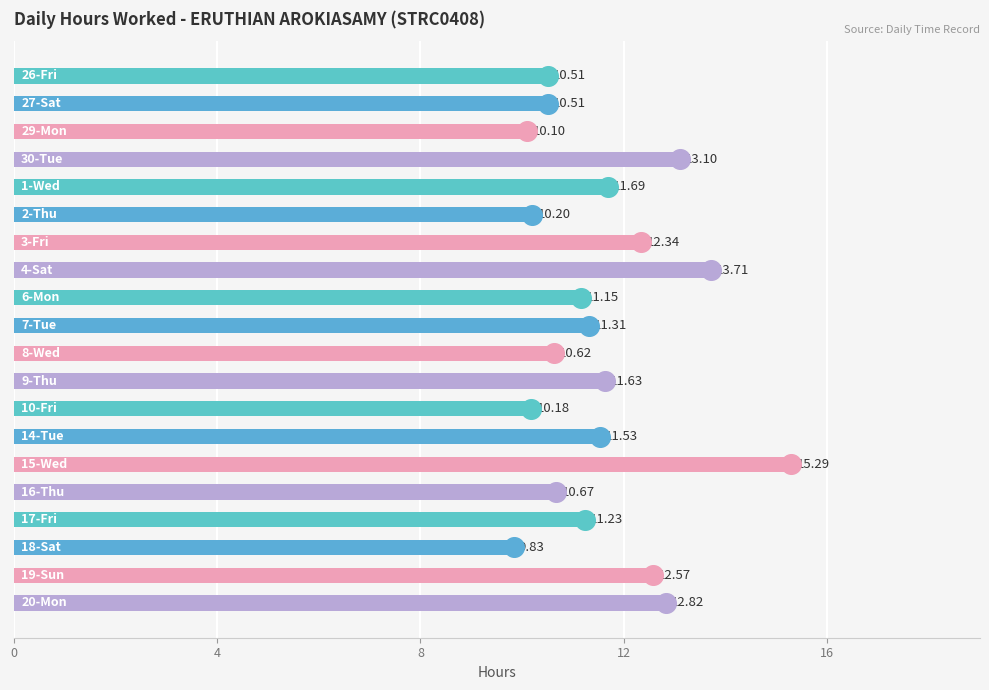

What is the change in value from 10 to 12?

-0.4